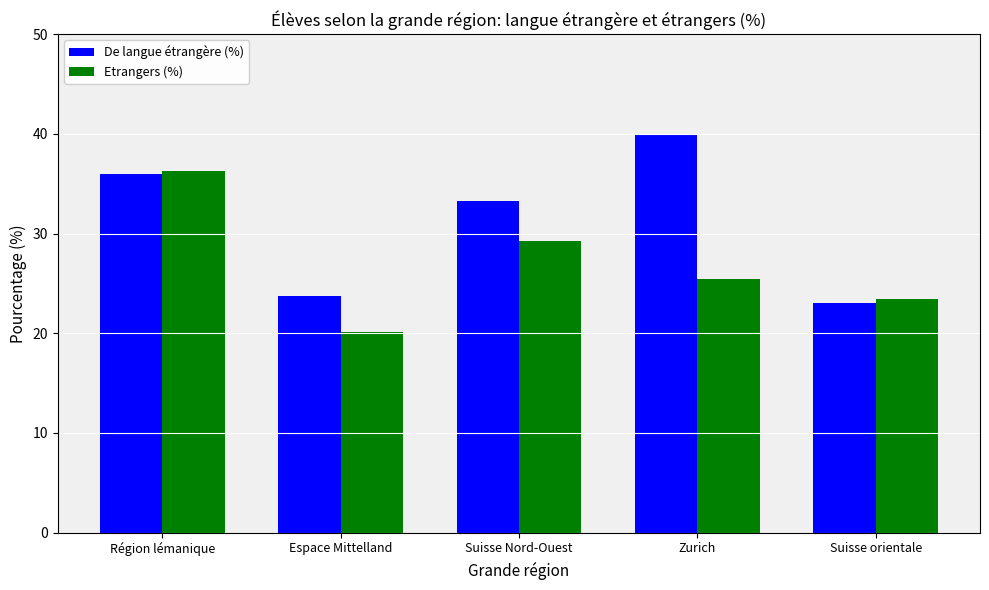

True or false: De langue étrangère (%) has a value of 40.0 at Zurich.

True